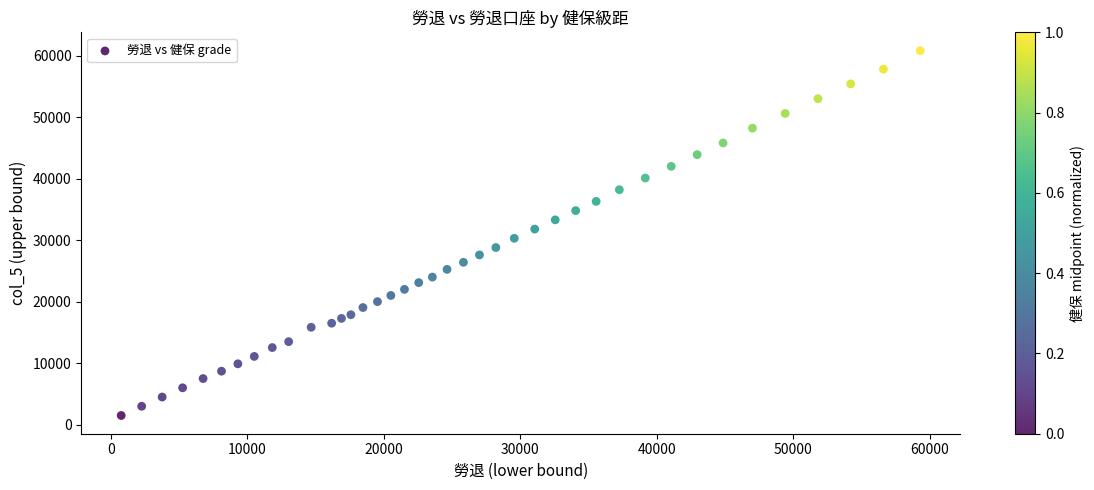

What is the range of Y values (max minus min)?

59300